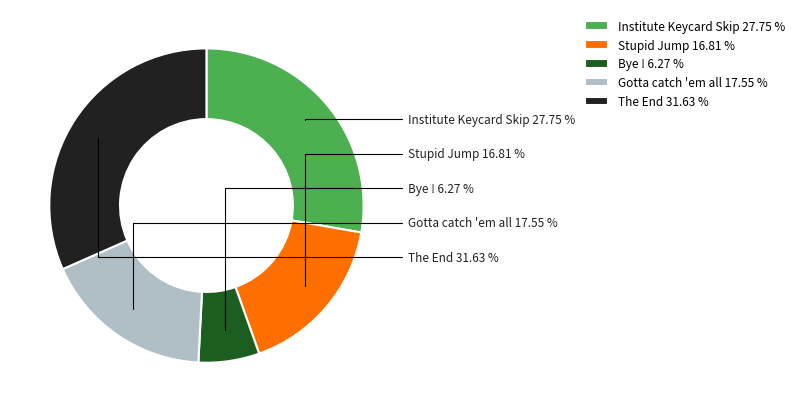

Between Institute Keycard Skip and Stupid Jump, which is larger?

Institute Keycard Skip